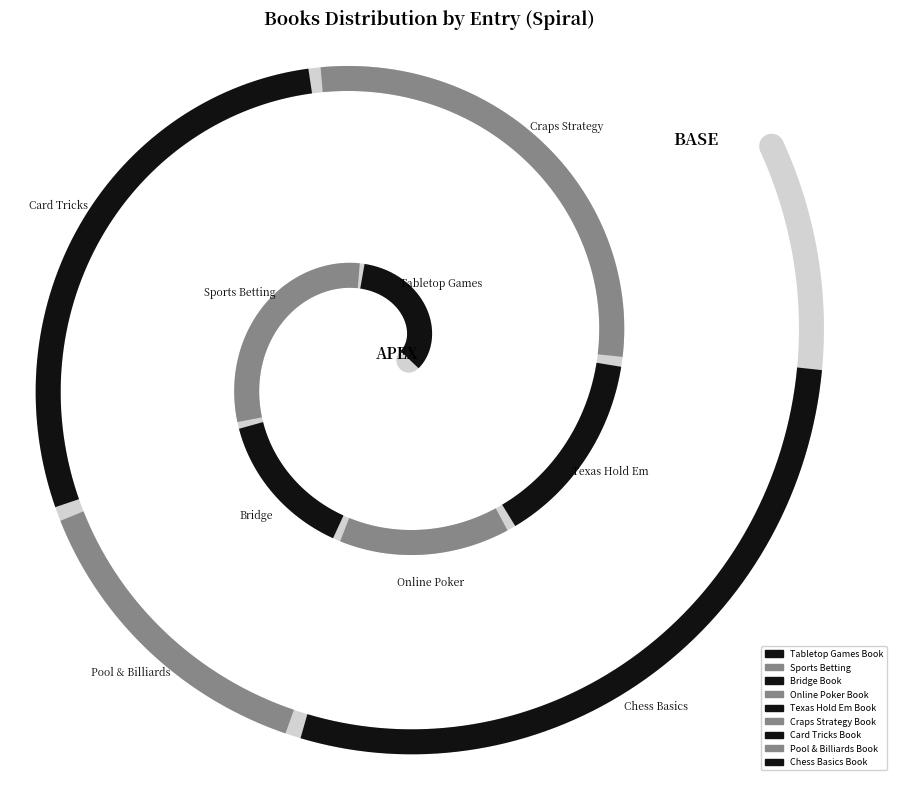

Is it true that Pool & Billiards Book is 1% of the pie?

False